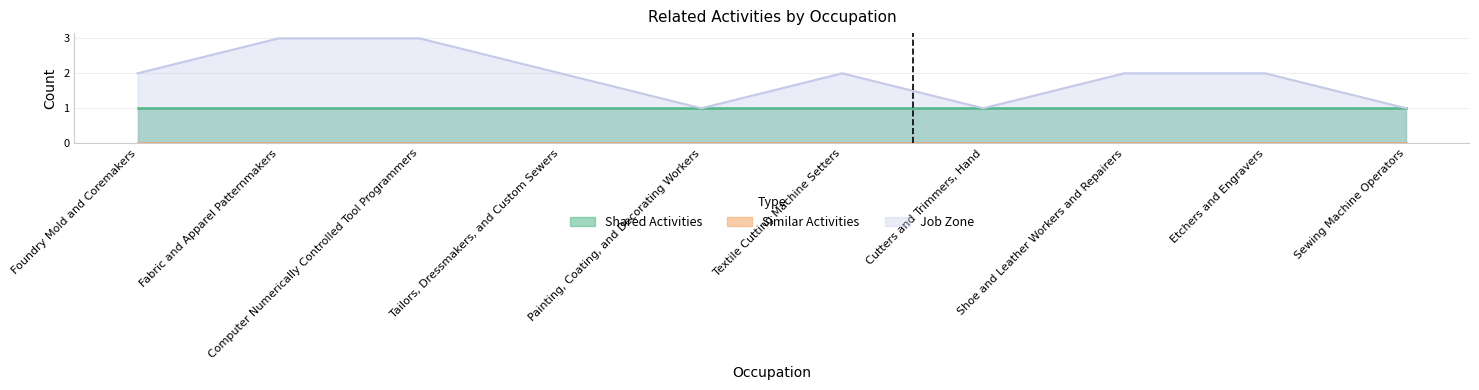

Reading left to right, extract all data points from this chart.

Shared Activities: Foundry Mold and Coremakers=1	Fabric and Apparel Patternmakers=1	Computer Numerically Controlled Tool Programmers=1	Tailors, Dressmakers, and Custom Sewers=1	Painting, Coating, and Decorating Workers=1	Textile Cutting Machine Setters=1	Cutters and Trimmers, Hand=1	Shoe and Leather Workers and Repairers=1	Etchers and Engravers=1	Sewing Machine Operators=1
Similar Activities: Foundry Mold and Coremakers=0	Fabric and Apparel Patternmakers=0	Computer Numerically Controlled Tool Programmers=0	Tailors, Dressmakers, and Custom Sewers=0	Painting, Coating, and Decorating Workers=0	Textile Cutting Machine Setters=0	Cutters and Trimmers, Hand=0	Shoe and Leather Workers and Repairers=0	Etchers and Engravers=0	Sewing Machine Operators=0
Job Zone: Foundry Mold and Coremakers=2	Fabric and Apparel Patternmakers=3	Computer Numerically Controlled Tool Programmers=3	Tailors, Dressmakers, and Custom Sewers=2	Painting, Coating, and Decorating Workers=1	Textile Cutting Machine Setters=2	Cutters and Trimmers, Hand=1	Shoe and Leather Workers and Repairers=2	Etchers and Engravers=2	Sewing Machine Operators=1